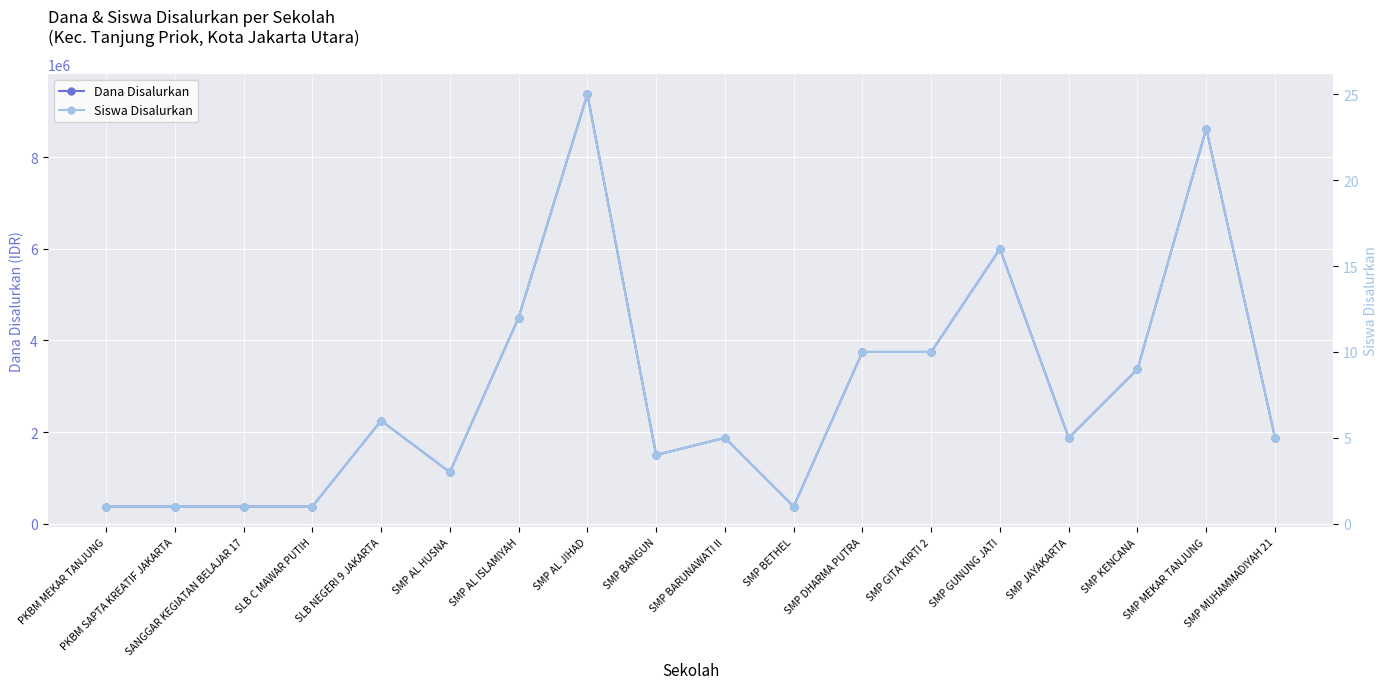

What is the maximum value for Siswa Disalurkan?

25